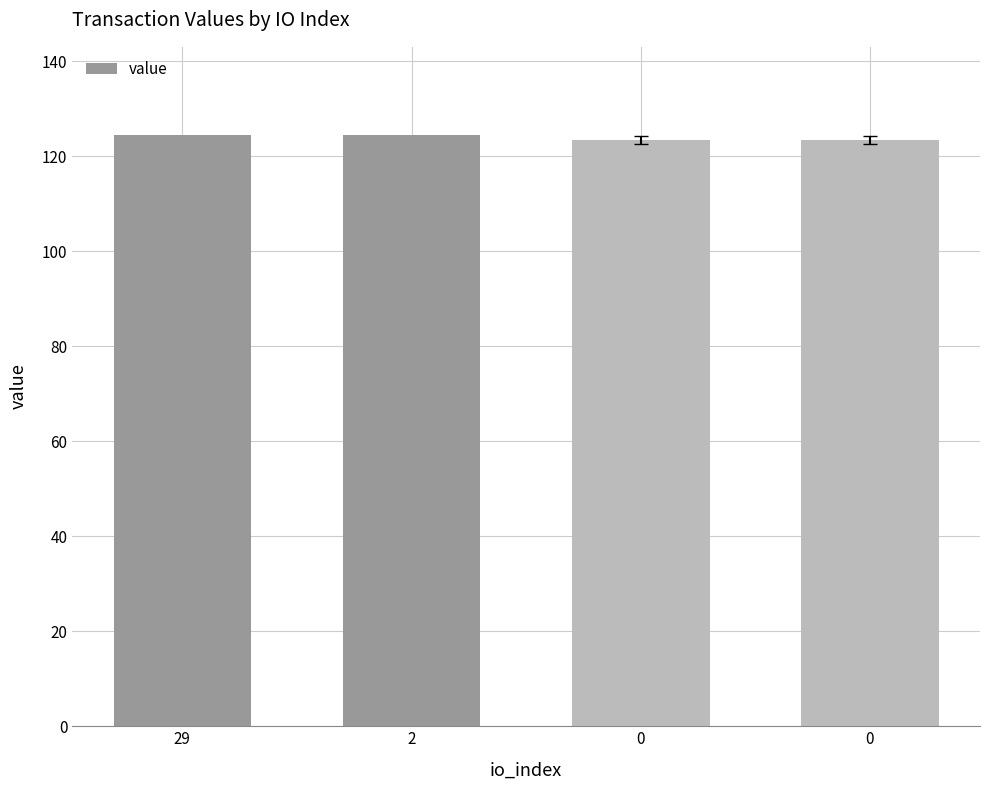

How many bars are there in total?

4